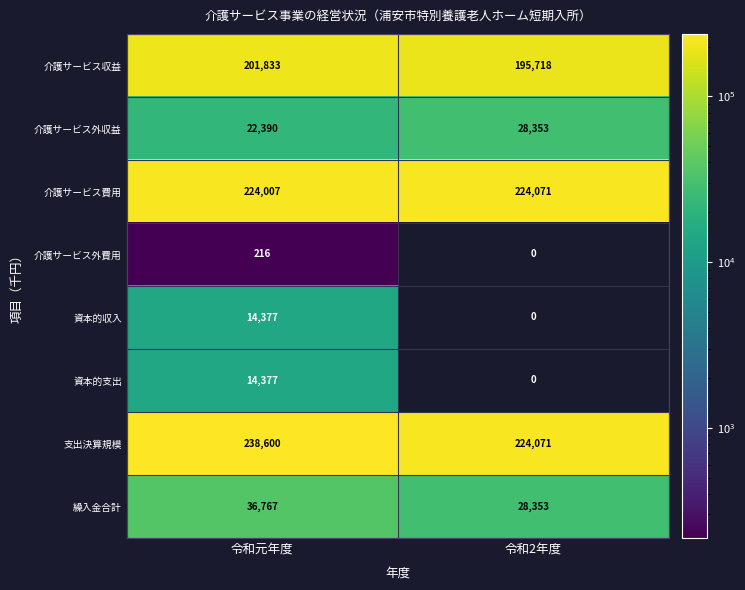

Where is 支出決算規模 nearest to the value 231335?

令和2年度